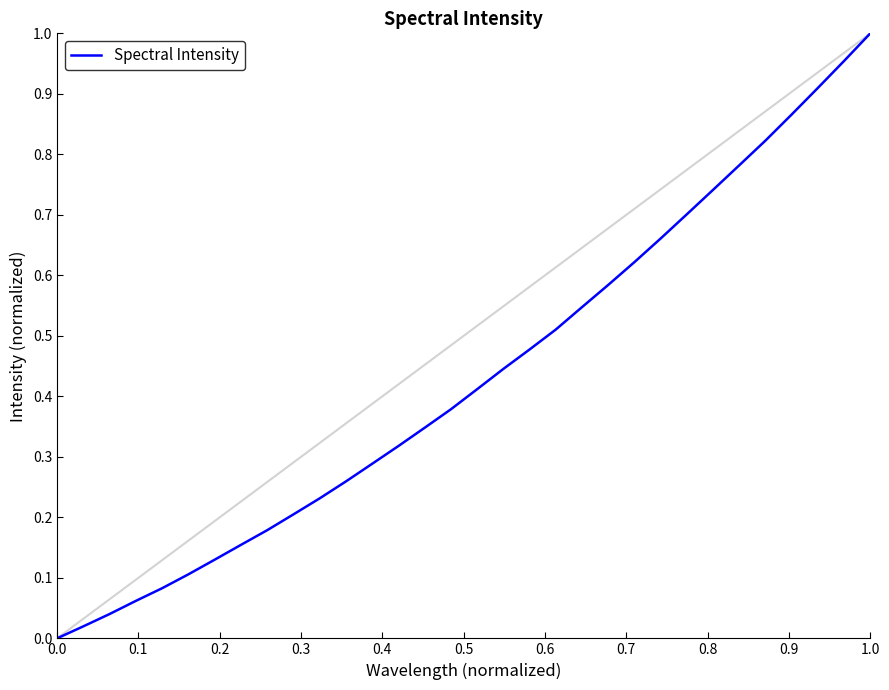

Is this an area chart (filled region under the line)?

No